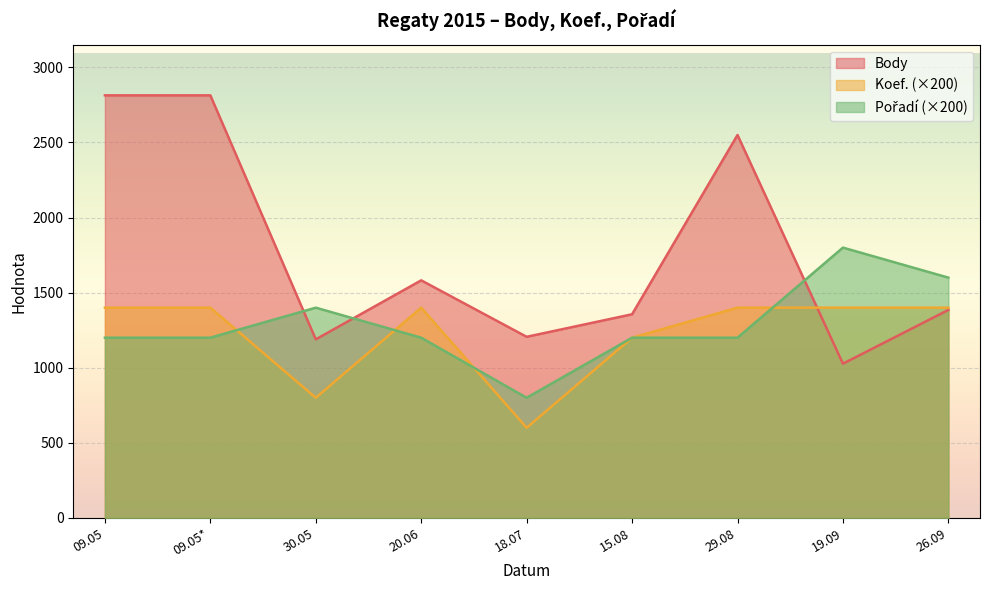

Rank the series by their maximum value, from lowest to highest.

Koef., Pořadí, Body